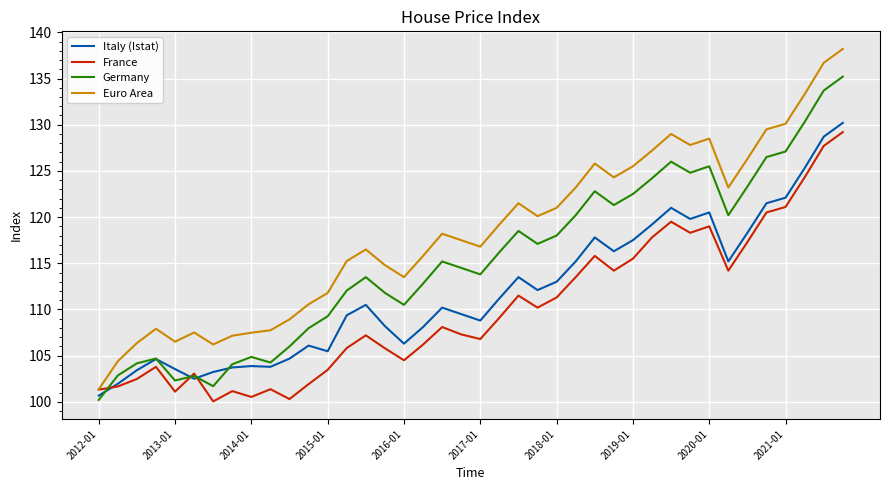

How many categories are shown in the chart?

40